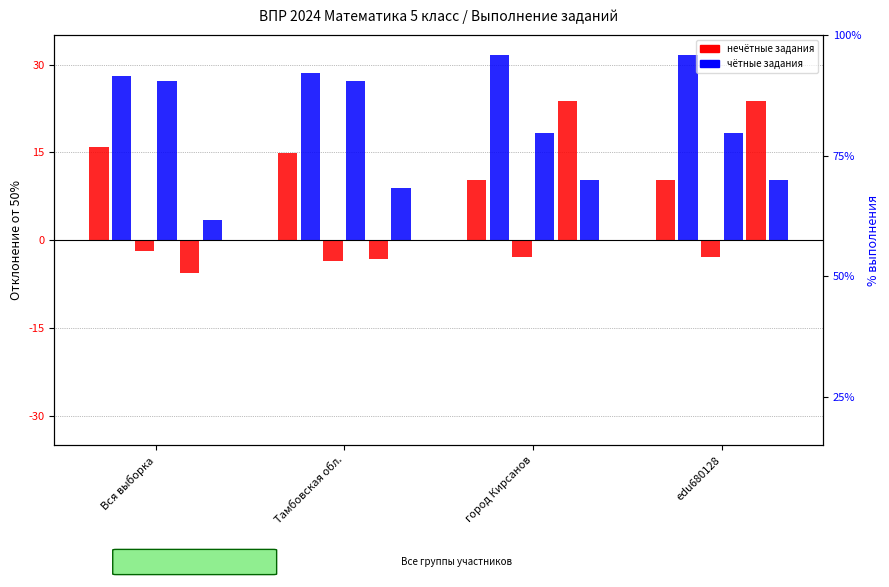

Reading left to right, what are all the values shown in this chart?

task_1: 16.0	14.9	10.3	10.3
task_2: 28.0	28.6	31.6	31.6
task_3: -1.9	-3.6	-2.9	-2.9
task_4: 27.2	27.1	18.4	18.4
task_5: -5.6	-3.1	23.8	23.8
task_6: 3.4	8.9	10.3	10.3